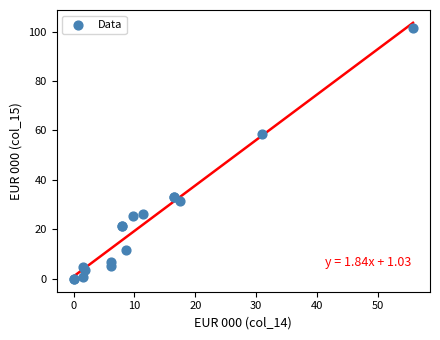

What Y value in the scatter plot is closest to 50?

58.7